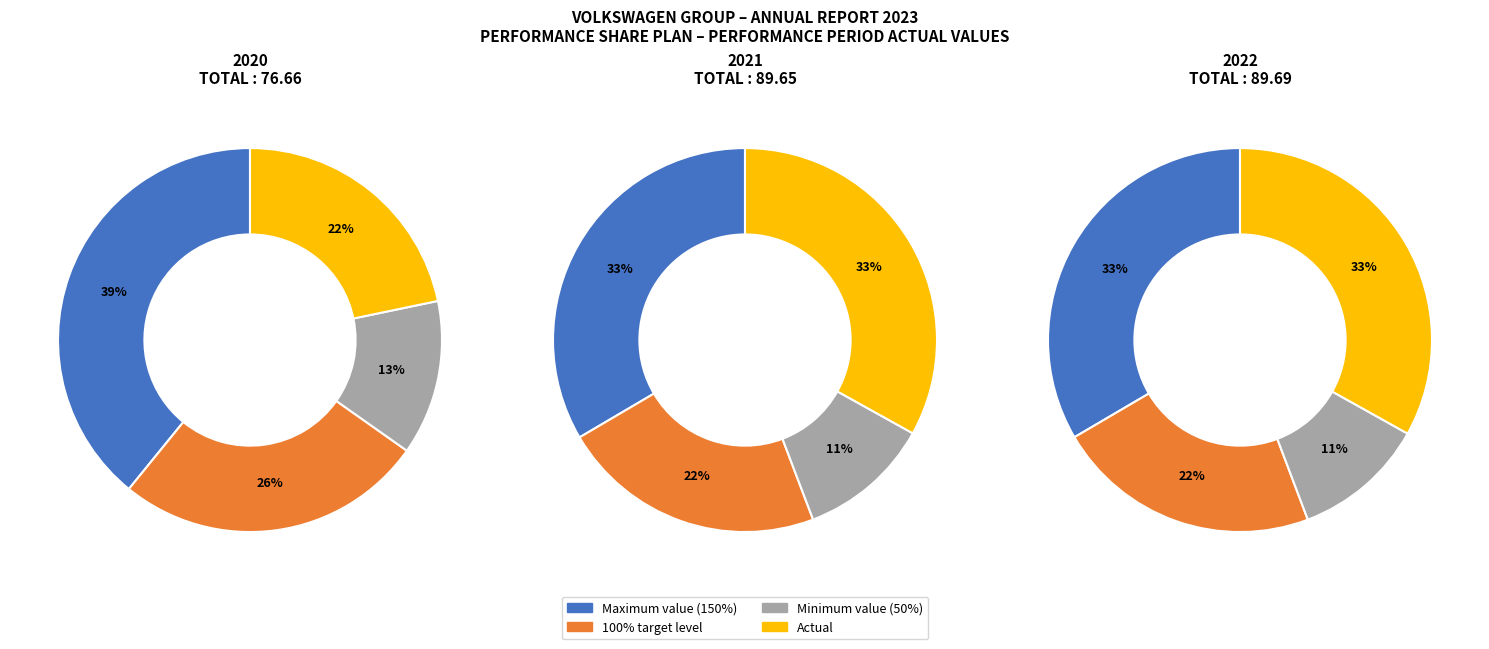

What percentage is NOT represented by 2021?

66.7%